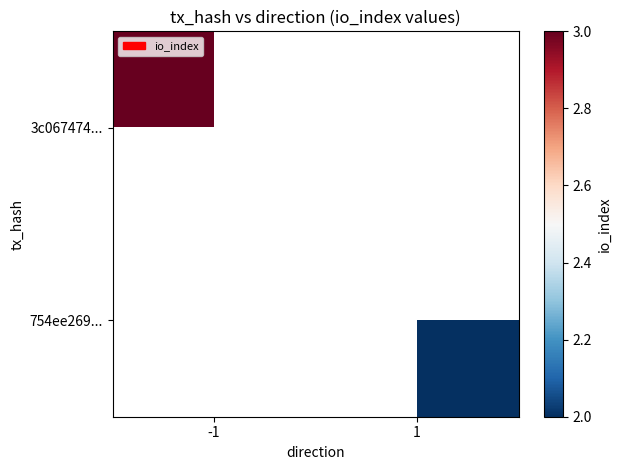

At which label does 3c067474... reach its peak?

-1